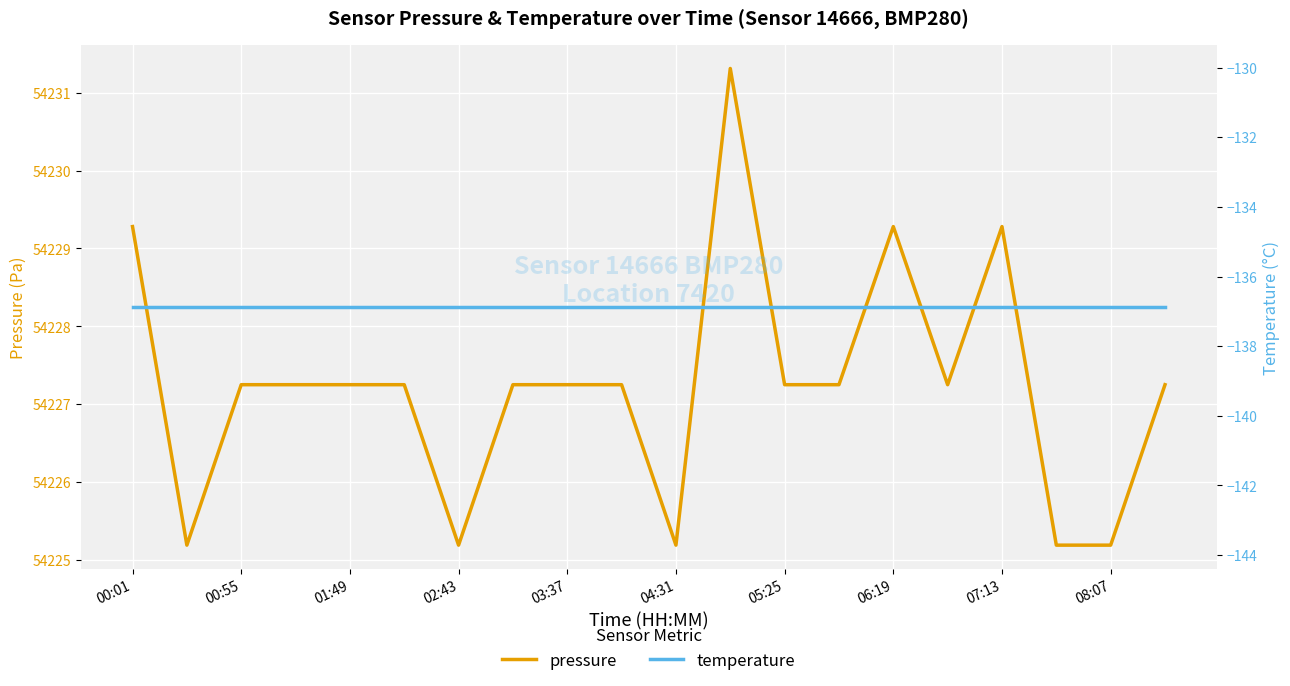

True or false: pressure and temperature cross at least once.

False